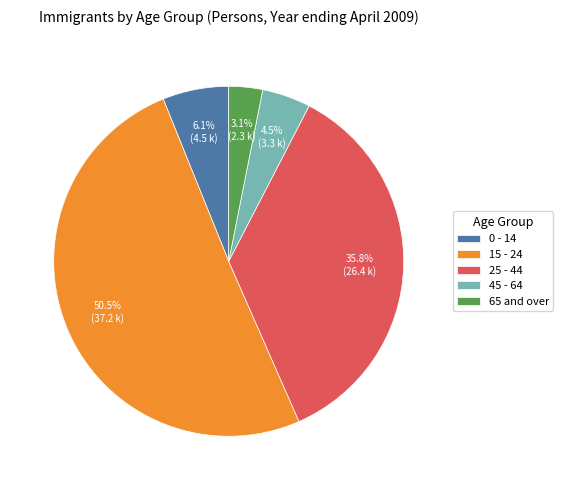

Approximately how many times larger is the value at 0 - 14 compared to 65 and over?

2.0